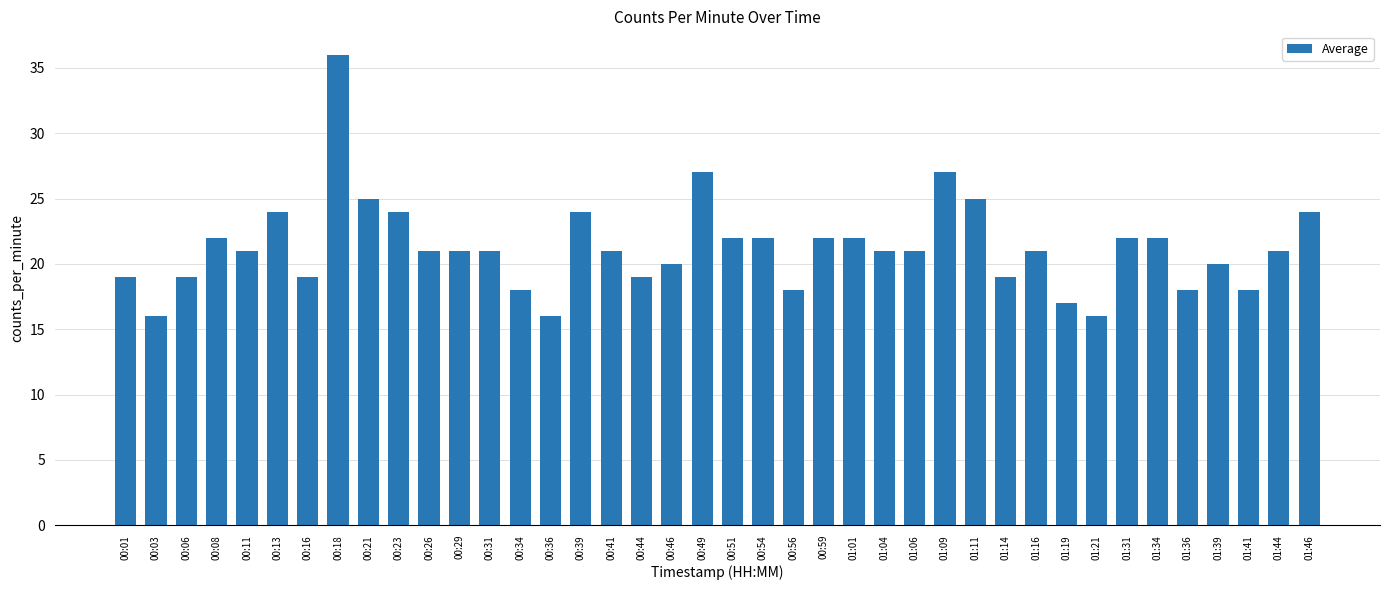

What is the label of the 34th bar from the left?

01:31